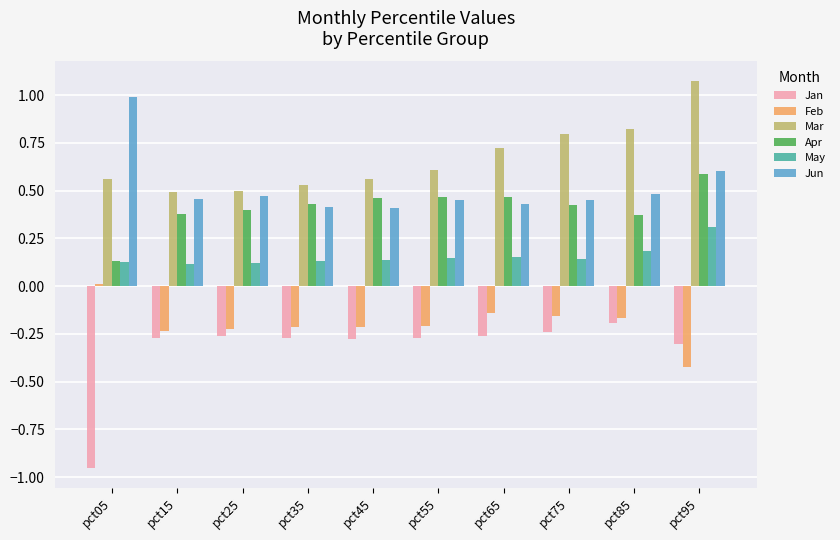

Is the value of Feb at pct75 greater than the value of Apr at pct35?

No